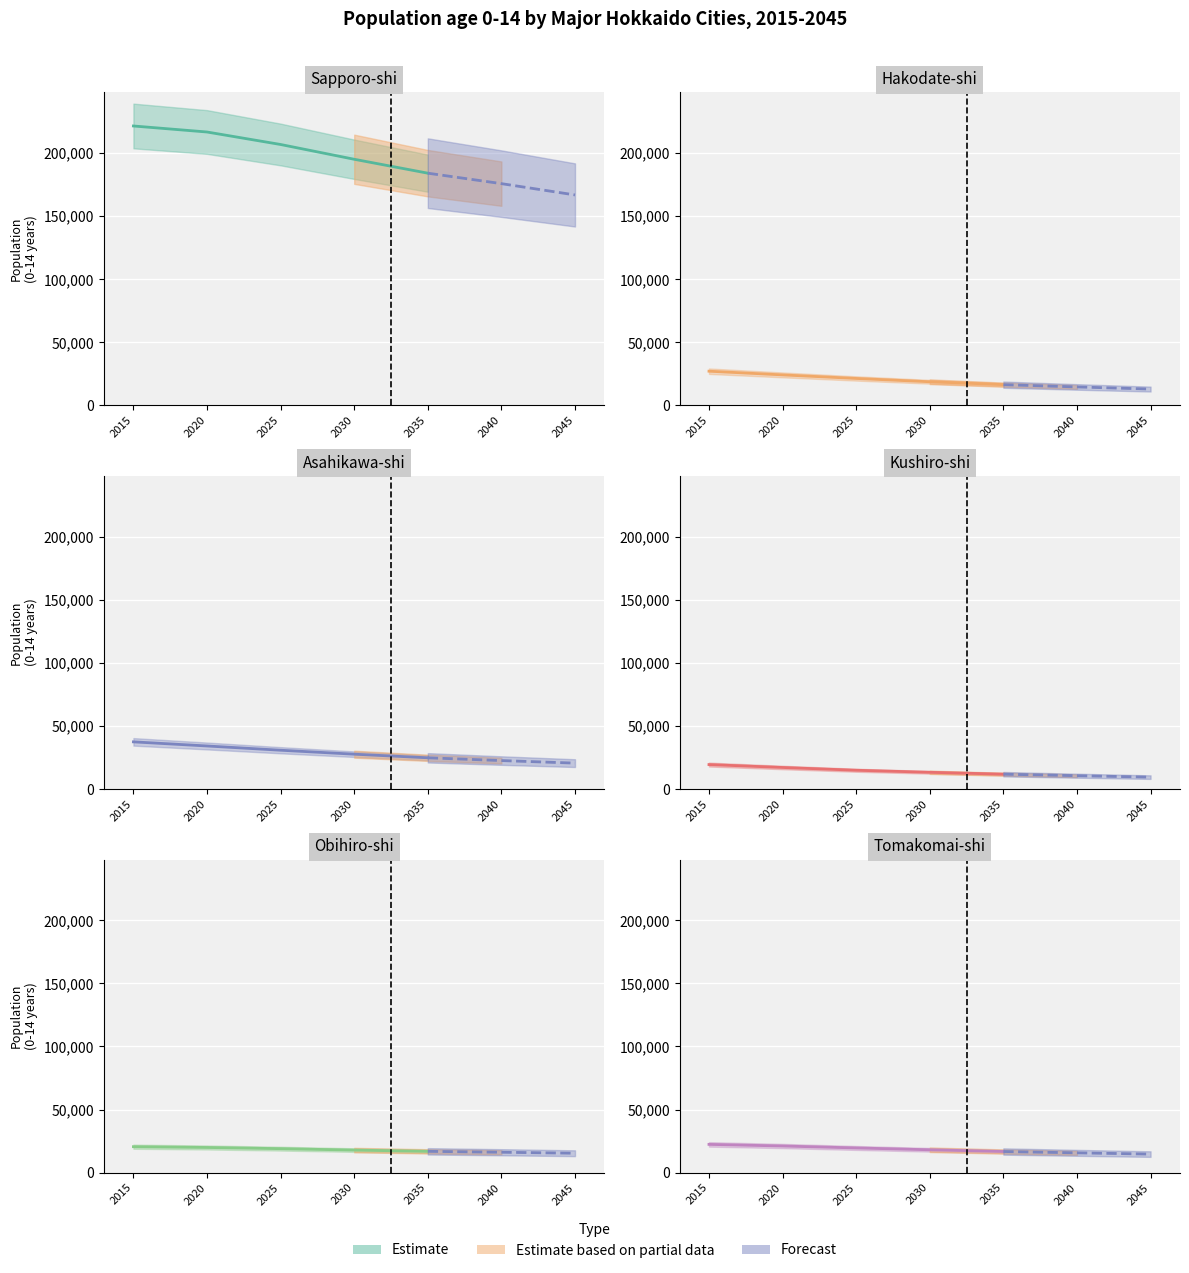

The Sapporo-shi series shows 221515 at 2015. True or false?

True